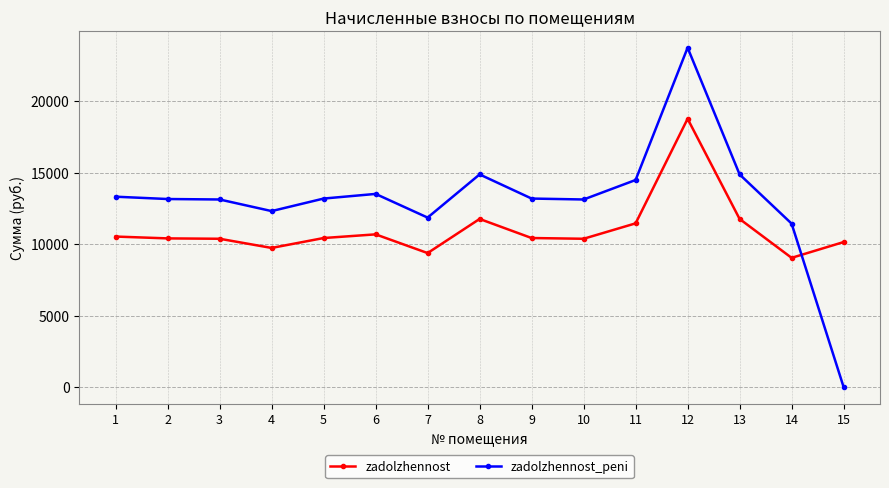

Which series changed the most between 7 and 11?

zadolzhennost_peni